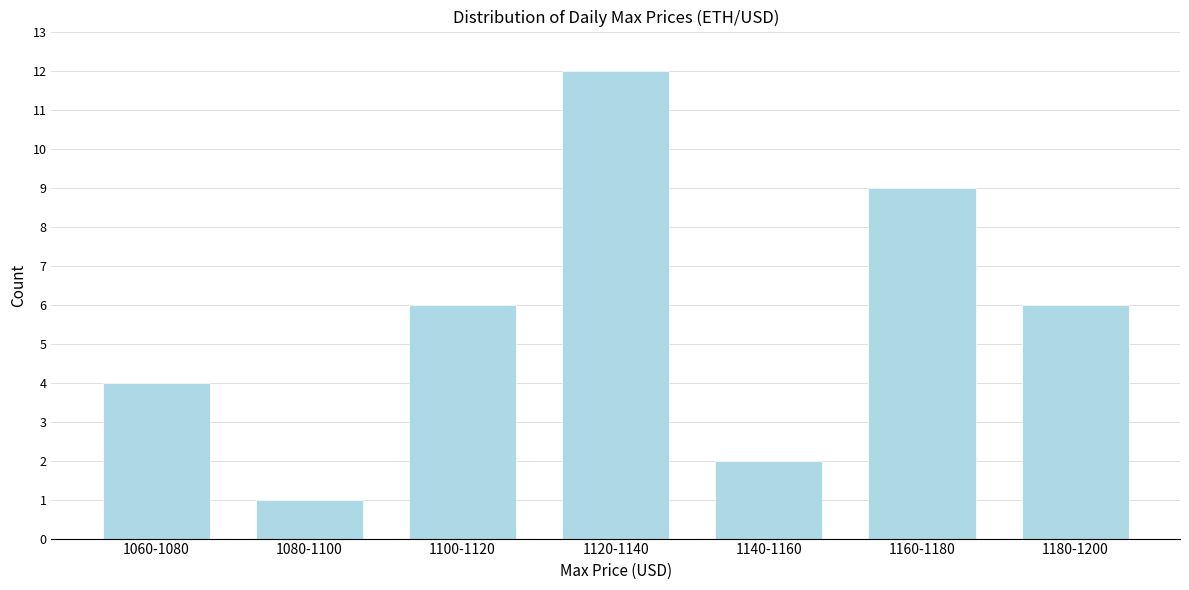

Reading left to right, what are all the values shown in this chart?

4	1	6	12	2	9	6